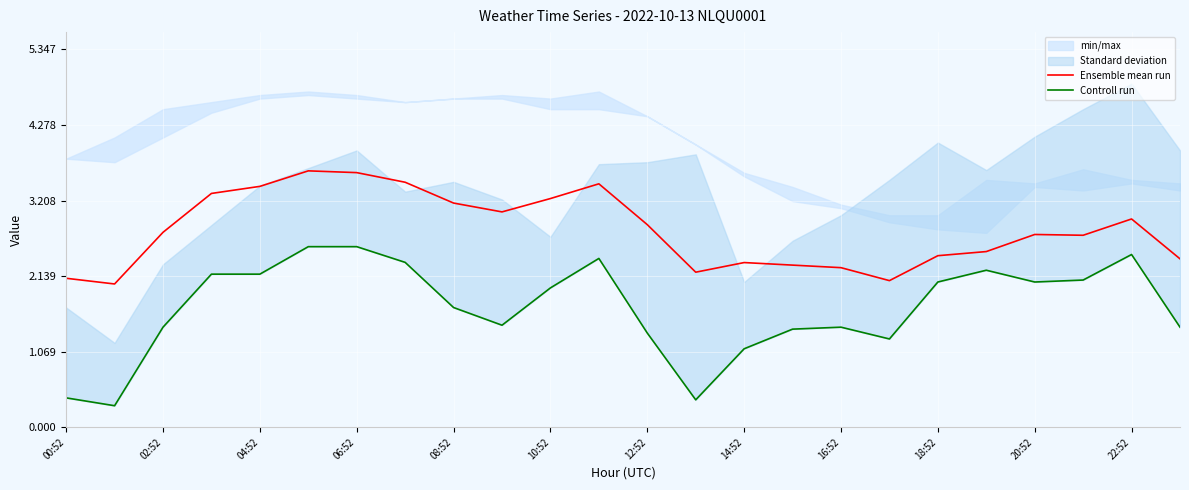

The value of Ensemble mean run at 20:52 is 1.9. True or false?

False